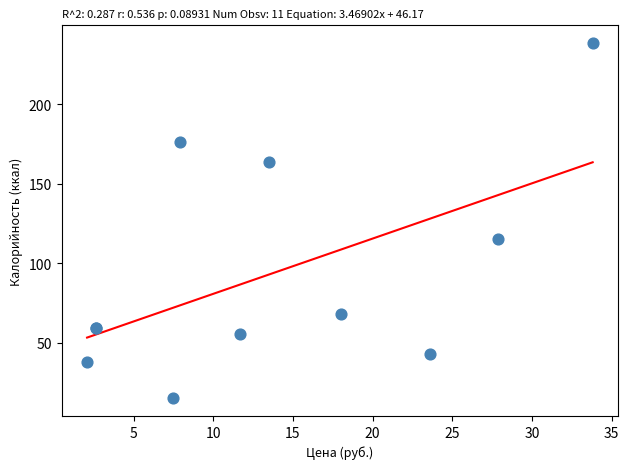

What Y value in the scatter plot is closest to 126?

115.3